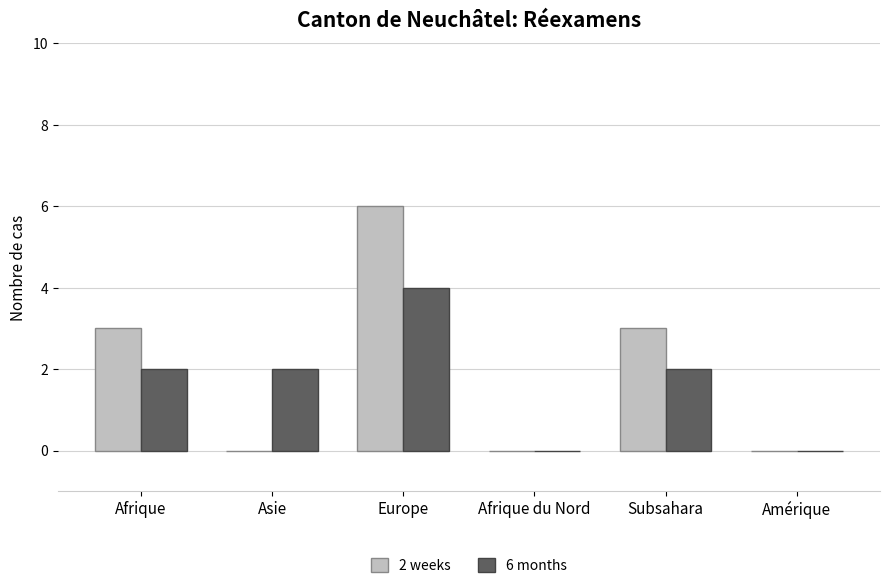

Are the bars grouped side by side (vs. stacked)?

Yes